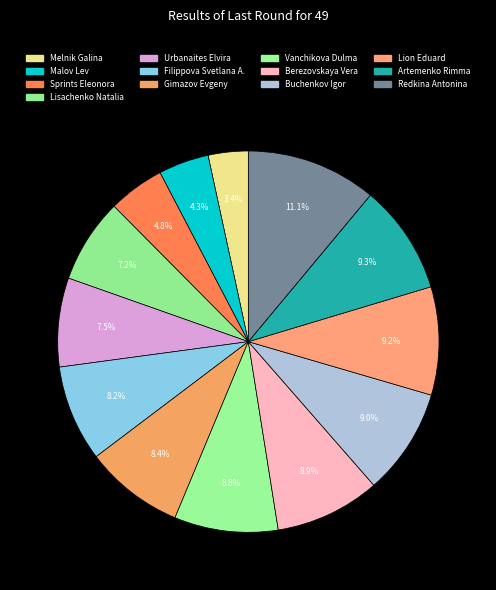

True or false: Berezovskaya Vera accounts for 9% of the total.

True